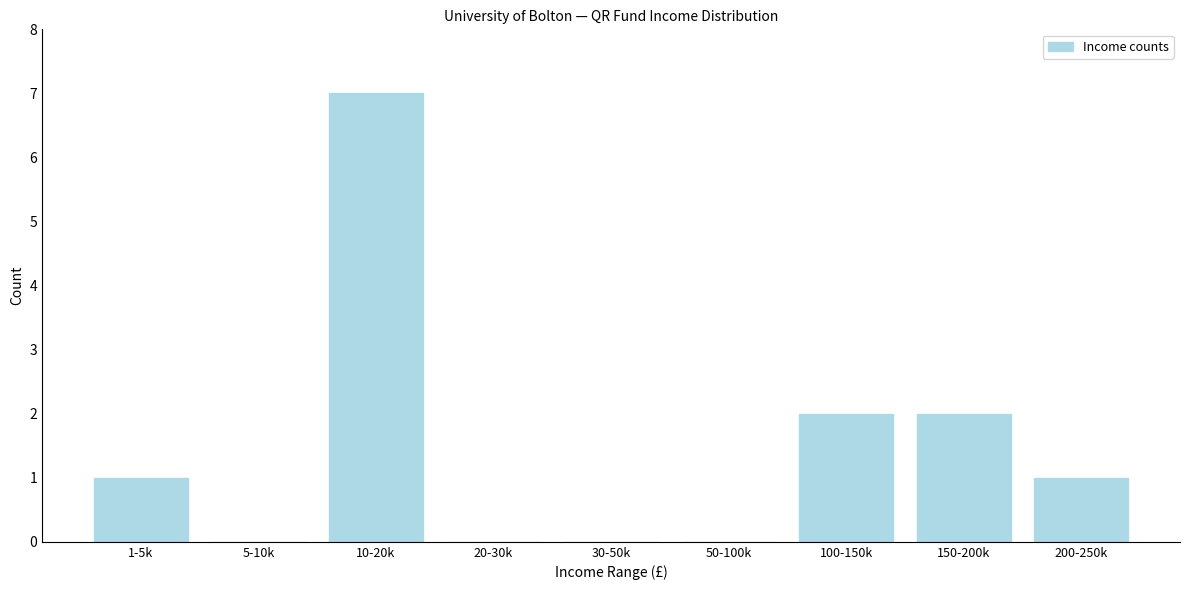

Reading left to right, extract all data points from this chart.

1-5k=1	5-10k=0	10-20k=7	20-30k=0	30-50k=0	50-100k=0	100-150k=2	150-200k=2	200-250k=1